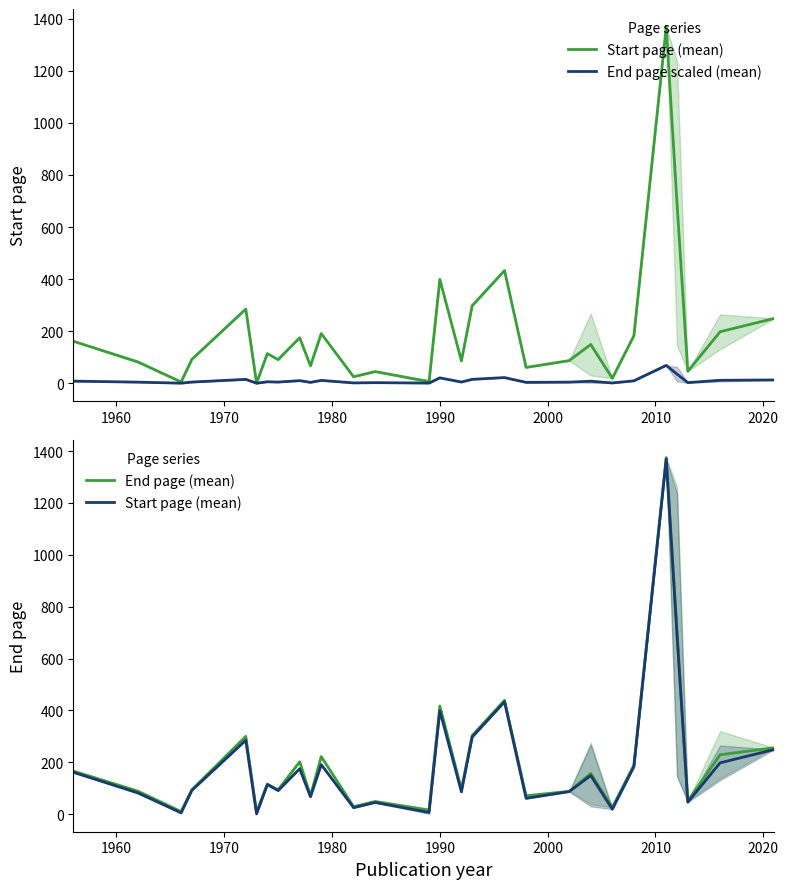

Reading left to right, list all the values displayed in this chart.

Start page (mean): 161.5	82.0	5.0	92.0	285.0	1.0	114.0	91.0	175.0	67.0	191.0	25.0	45.0	6.5	399.0	86.0	298.0	433.0	61.0	87.0	149.0	19.0	183.0	1369.0	691.0	46.0	198.0	249.0
End page scaled (mean): 8.3	4.4	0.5	4.7	15.0	0.4	5.8	4.7	10.1	3.6	11.1	1.5	2.5	0.8	20.9	4.8	15.2	22.0	3.6	4.4	7.9	1.3	9.5	68.8	35.2	2.6	11.5	12.8
End page (mean): 166.0	88.5	10.0	94.0	300.0	8.0	116.0	94.0	202.0	71.0	222.0	29.0	49.0	16.0	417.0	96.0	303.0	439.0	71.0	88.0	157.0	26.0	189.0	1375.0	705.0	51.0	229.0	256.0